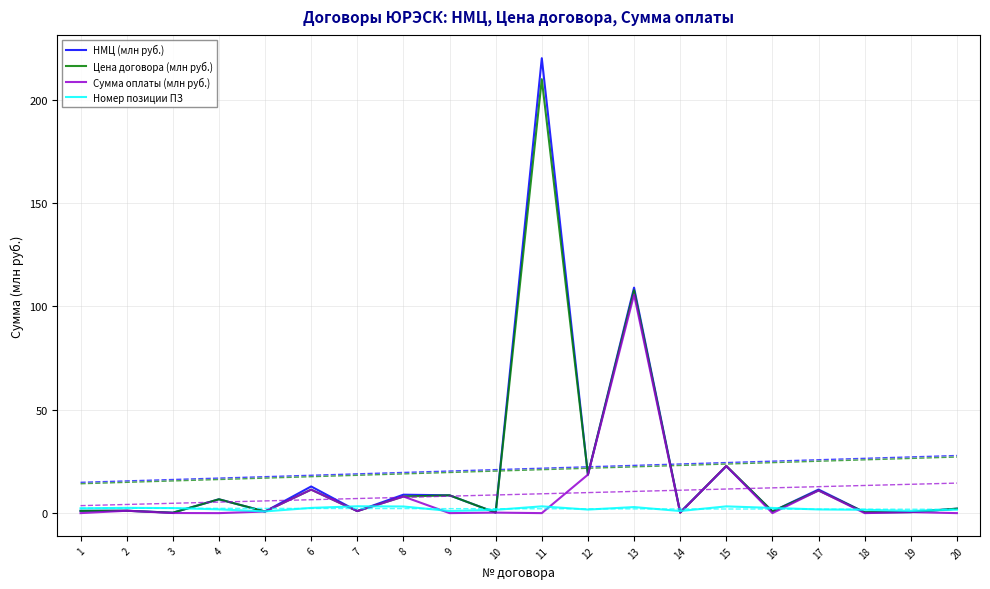

How many lines are shown in the chart?

4